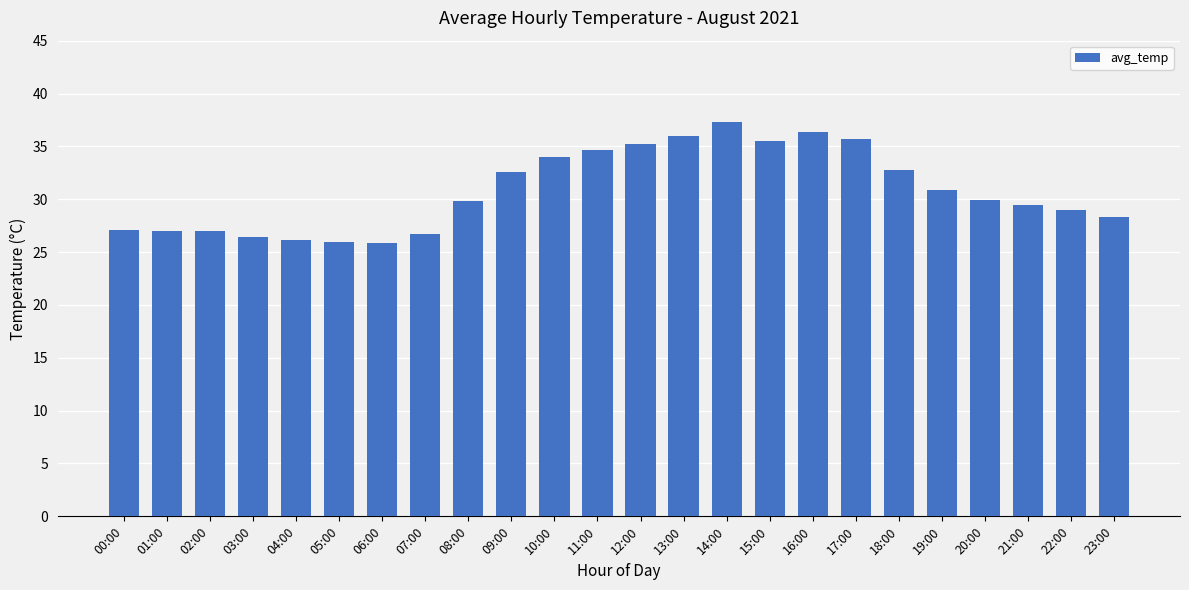

Which has a higher value, 11:00 or 21:00?

11:00